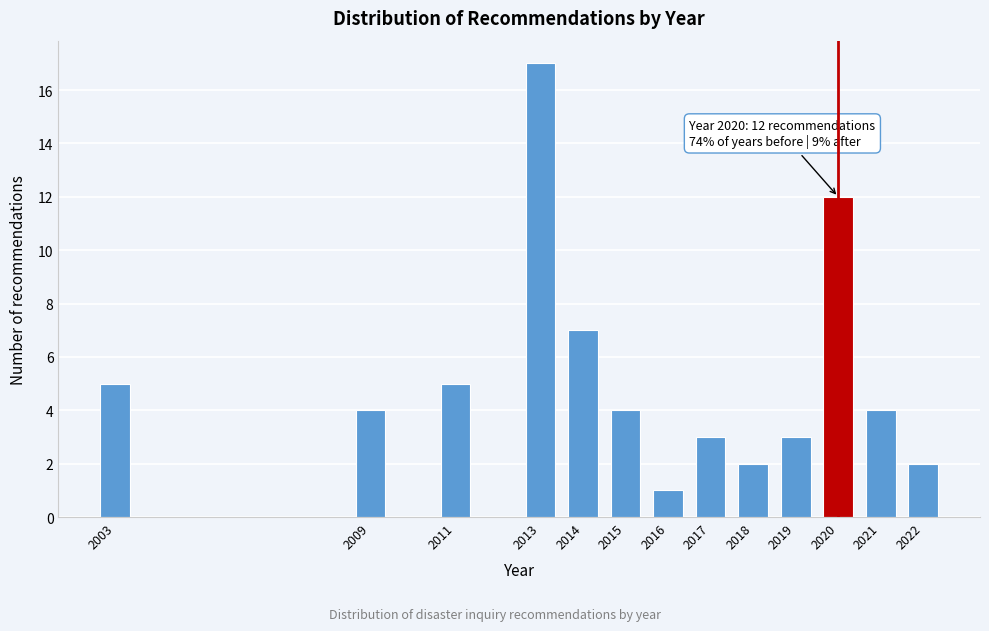

Reading right to left, transcribe all the data shown in this chart.

2	4	12	3	2	3	1	4	7	17	5	4	5